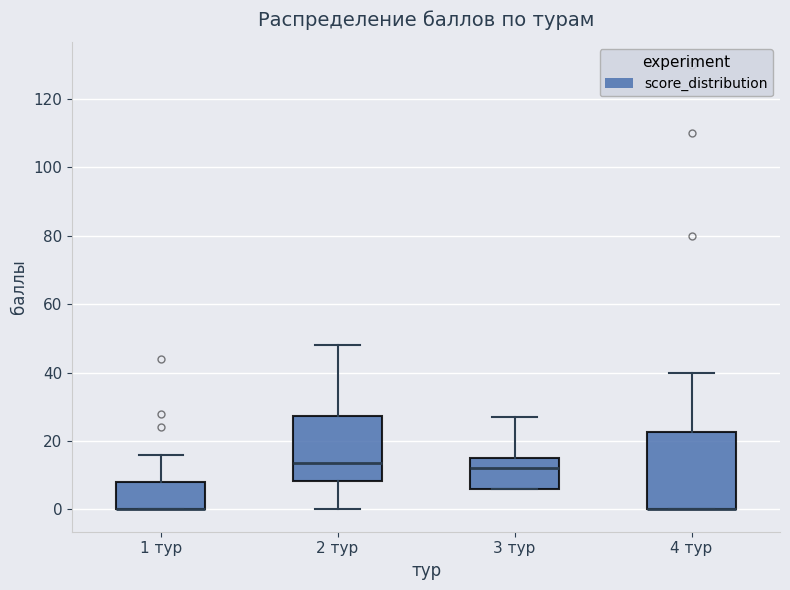

Where is the lower edge of the box for 4 тур on the y-axis? The values are not printed on the chart, so give them approximately, as read against the axis.

0